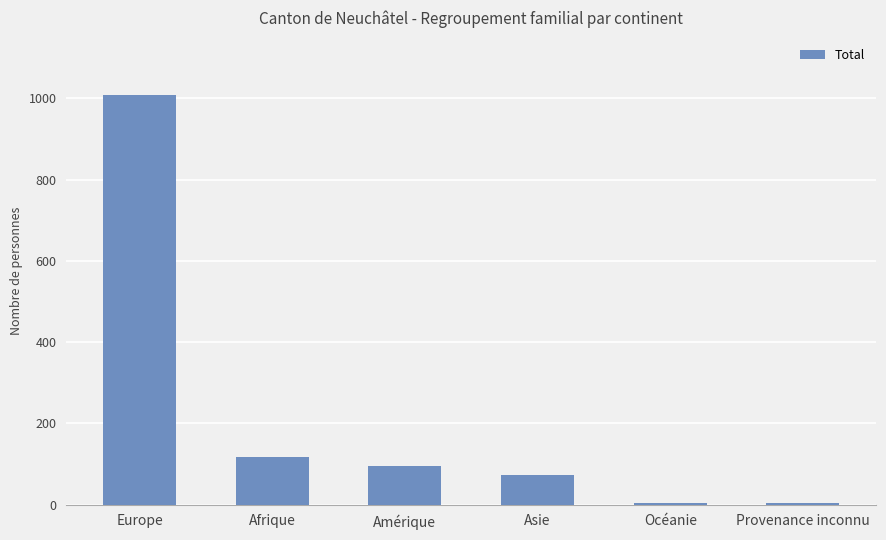

What is the difference between the values at Amérique and Asie?

23